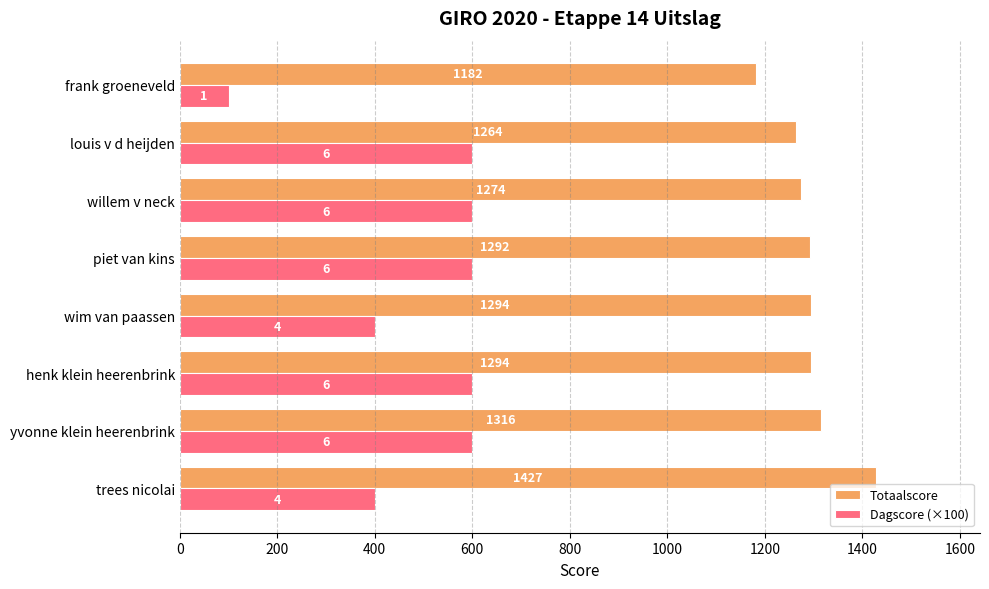

At how many categories does at least one series exceed 1113?

8